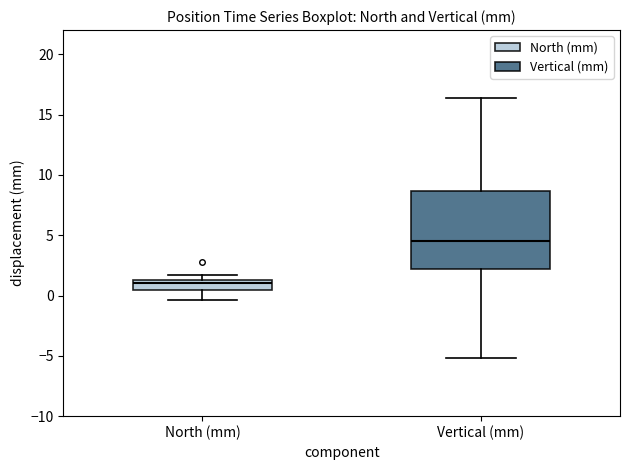

Reading left to right, read every box against the y-axis: the position of its median line, the range the box covers, and the ends of its whiskers. The values are not printed on the chart, so give them approximately, as read against the axis.

North (mm): median 1.0, box 0.5 to 1.5, whiskers -0.5 to 1.5 (just above the box's upper edge)
Vertical (mm): median 4.5, box 2.0 to 8.5, whiskers -5.0 to 16.5